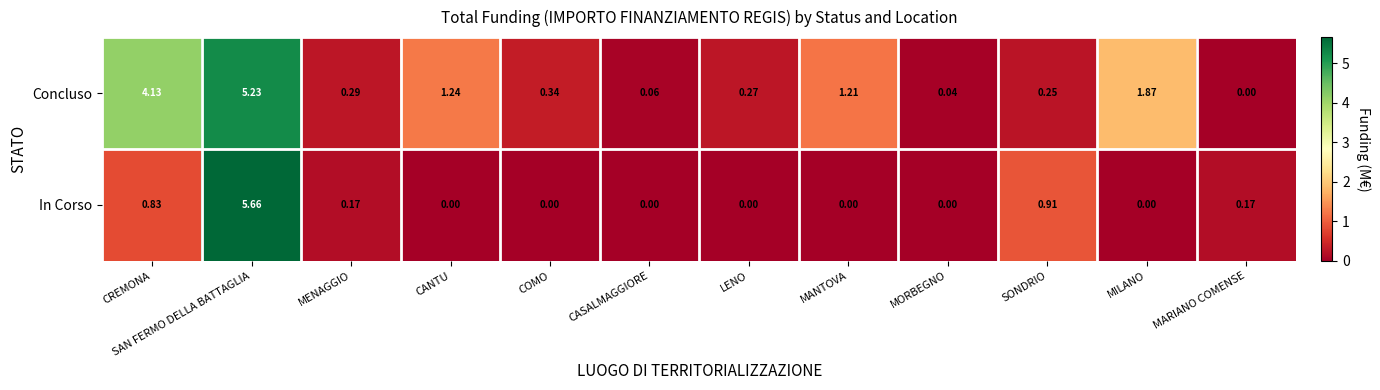

At which category is the sum across all series the highest?

SAN FERMO DELLA BATTAGLIA